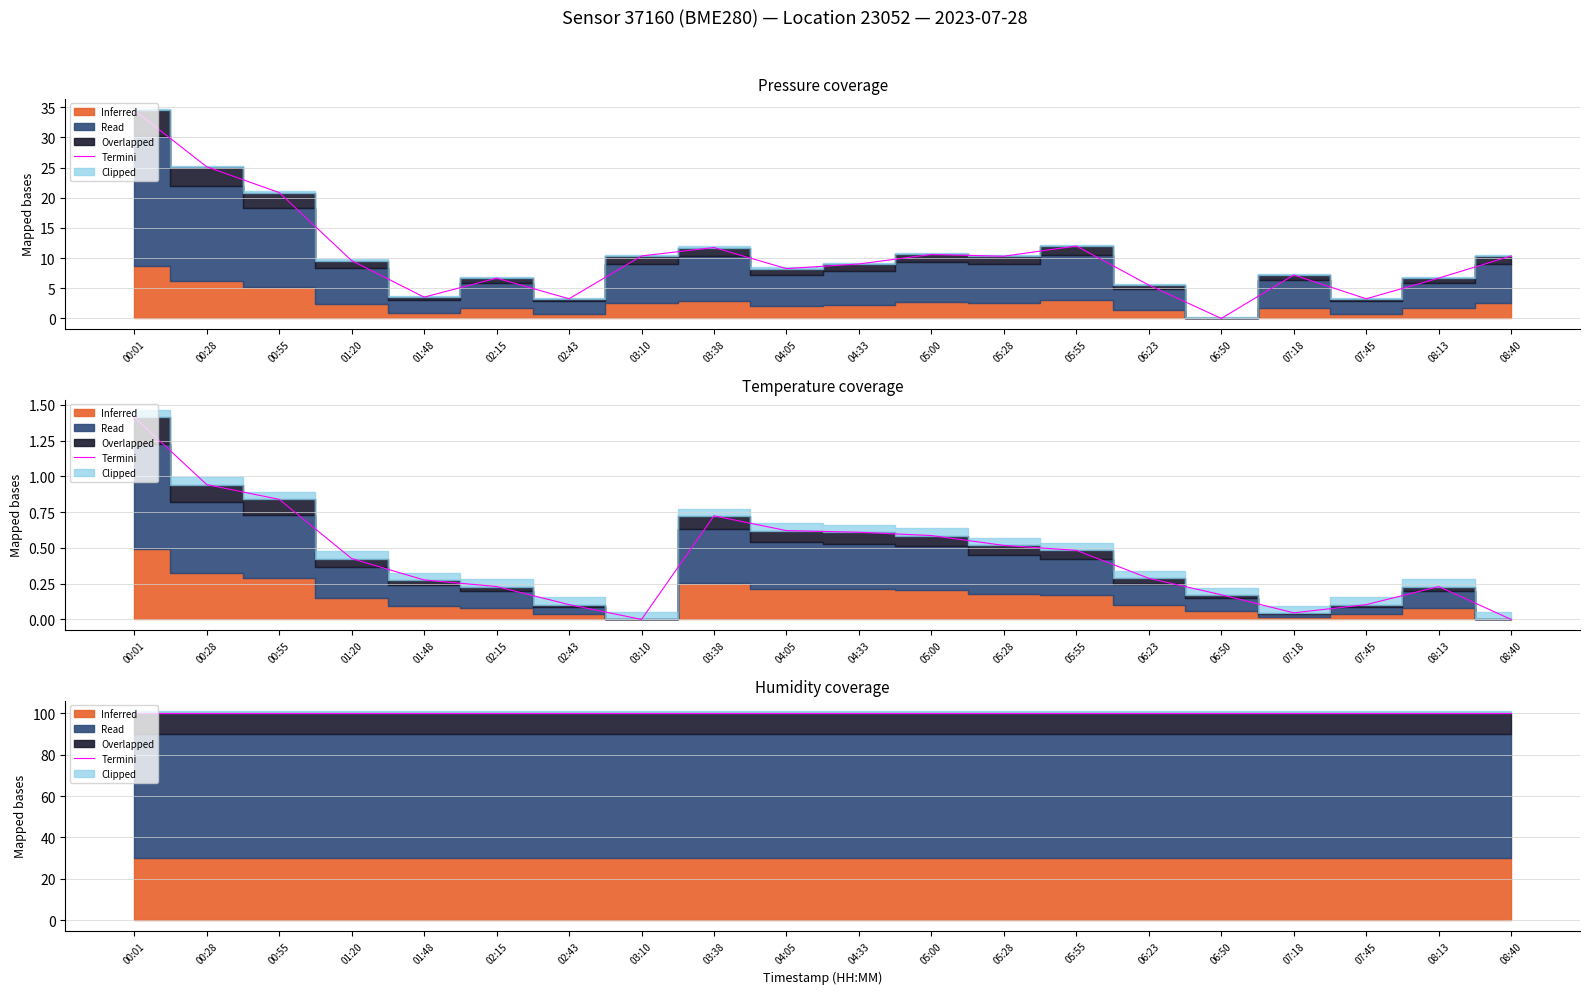

True or false: temperature and pressure cross at least once.

True